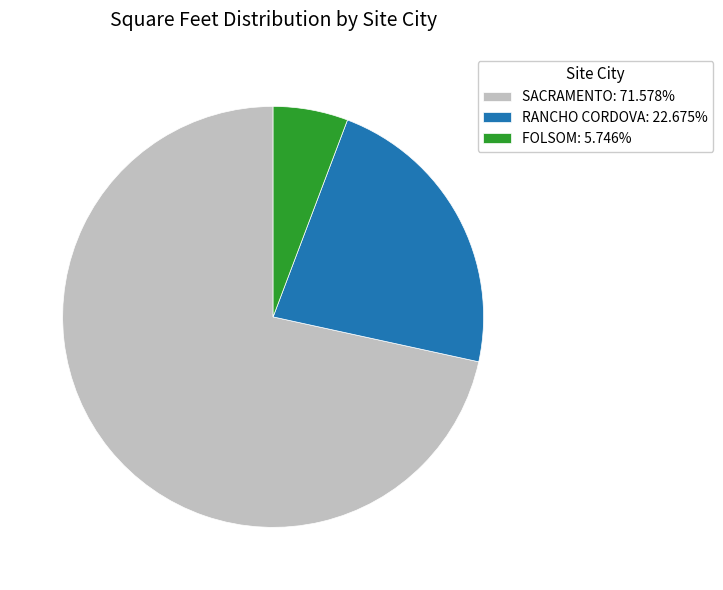

Do RANCHO CORDOVA: 22.675% and FOLSOM: 5.746% together represent more than half of the pie?

No